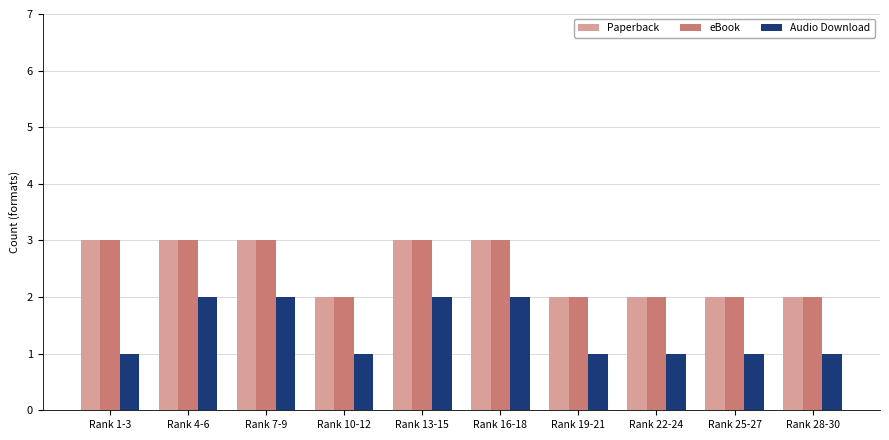

The Paperback series shows 3 at Rank 4-6. True or false?

True